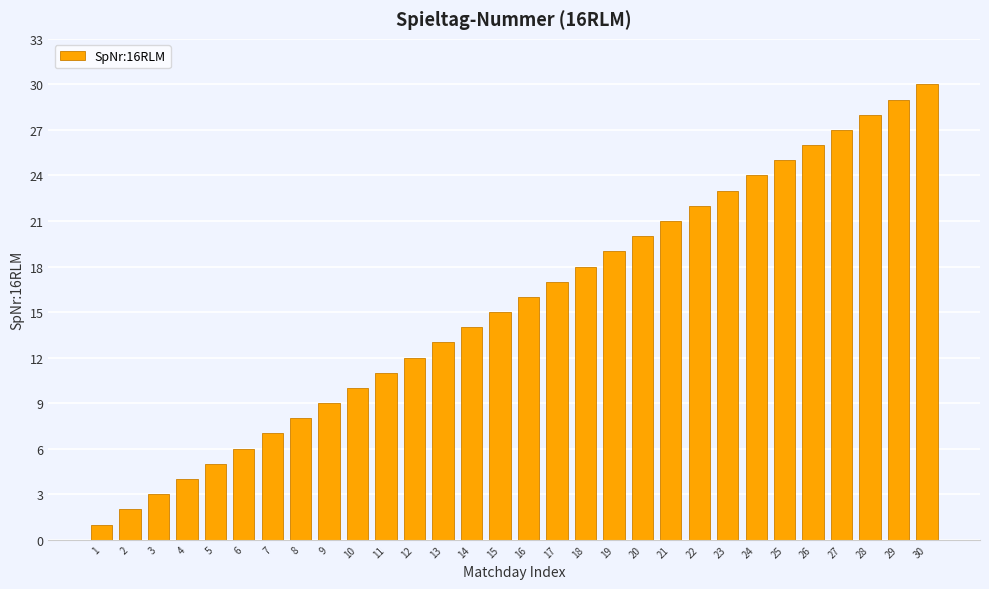

Between 26 and 20, which is larger?

26